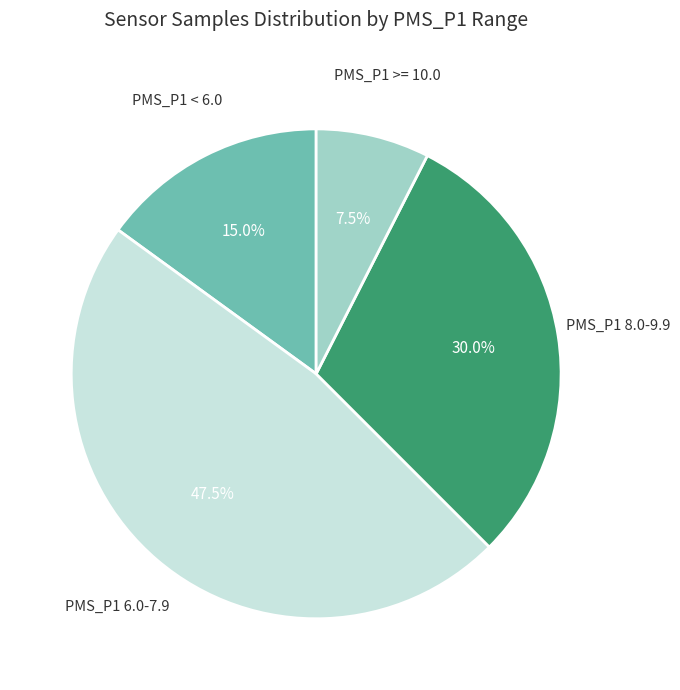

Is there any slice that represents more than half of the pie?

No